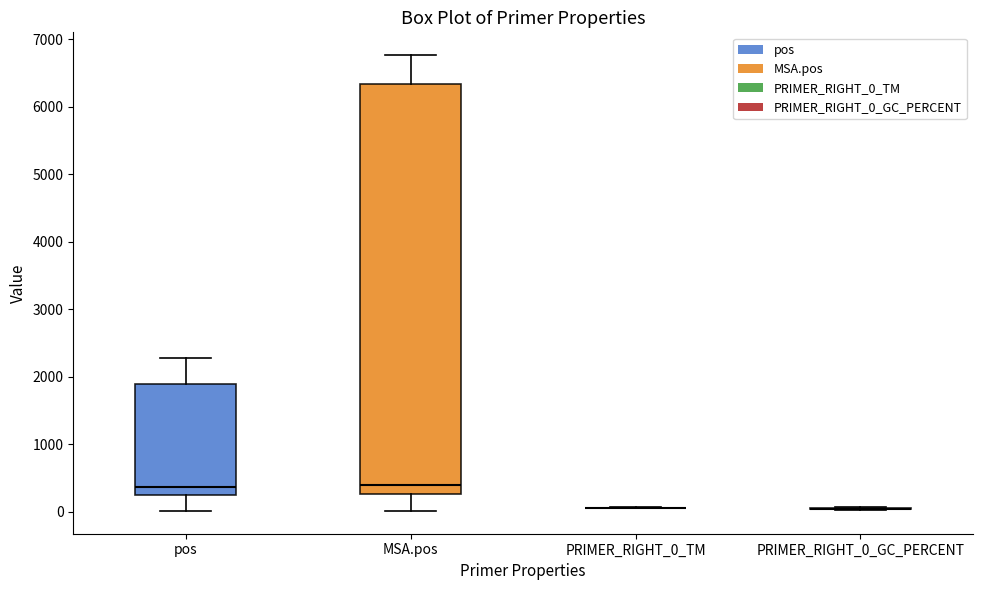

Reading left to right, read every box against the y-axis: the position of its median line, the range the box covers, and the ends of its whiskers. The values are not printed on the chart, so give them approximately, as read against the axis.

pos: median 400, box 200 to 1900, whiskers 0 to 2300
MSA.pos: median 400, box 300 to 6300, whiskers 0 to 6800
PRIMER_RIGHT_0_TM: box collapsed to a line at 100, whiskers 100 to 100
PRIMER_RIGHT_0_GC_PERCENT: box collapsed to a line at 0, whiskers 0 to 100